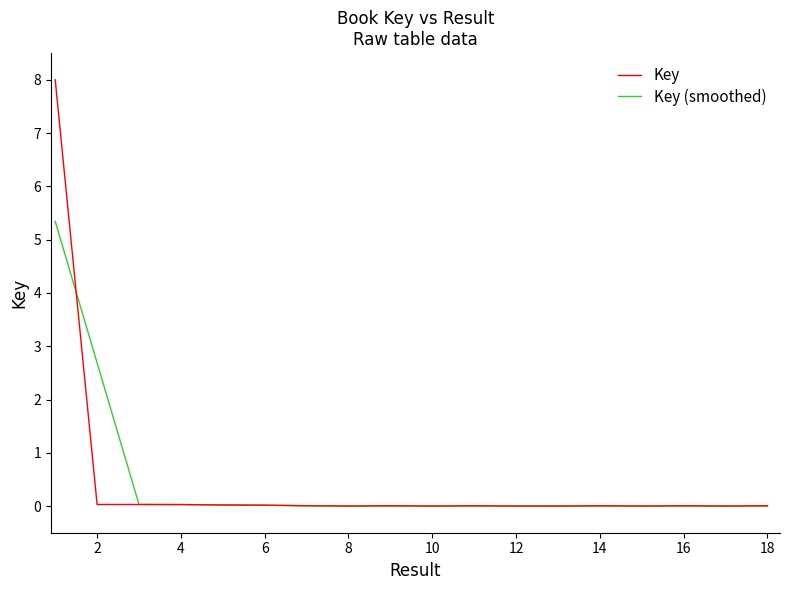

What is the maximum value shown in the chart?

8.0